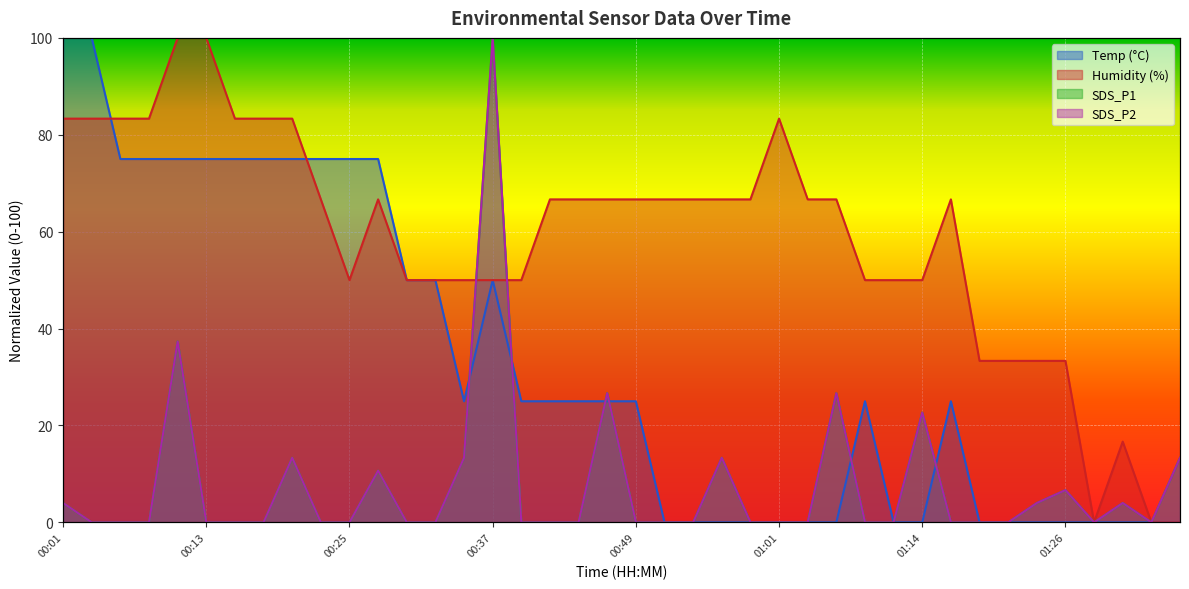

What is the value of the Temp point at the 32nd from the left?

25.0